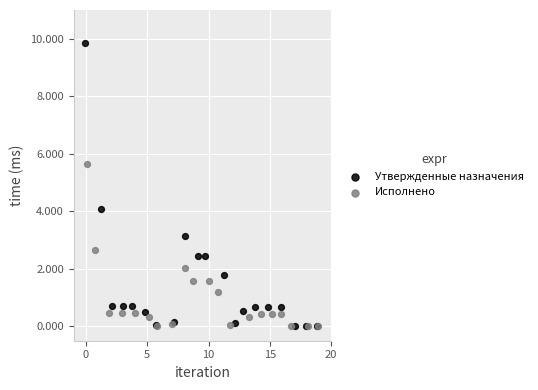

What are all the series names shown in the legend?

Утвержденные назначения, Исполнено